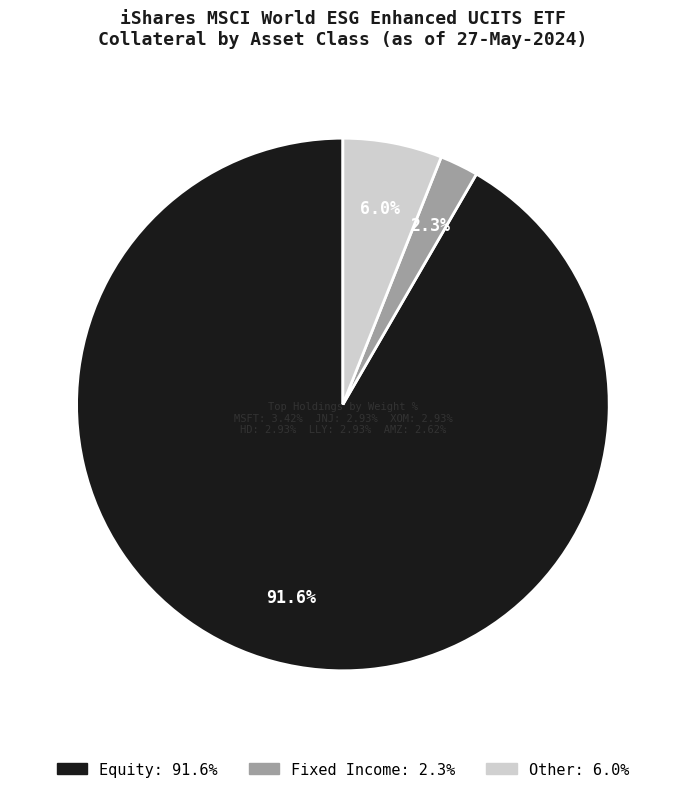

Is there a majority slice in this chart?

Yes